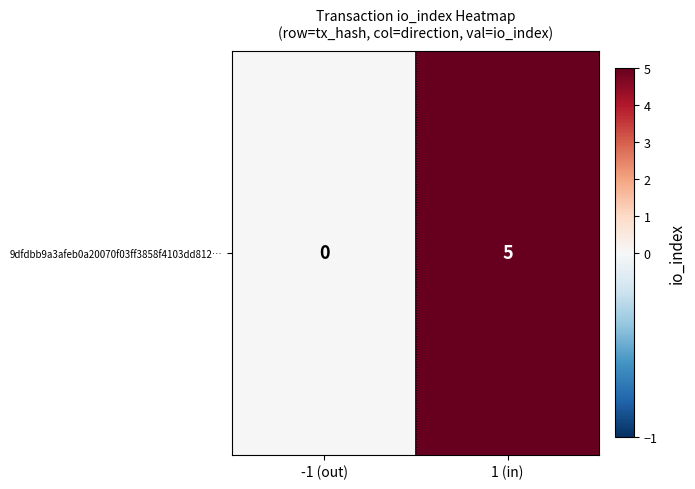

Reading left to right, what are all the values shown in this chart?

-1 (out)=0	1 (in)=5